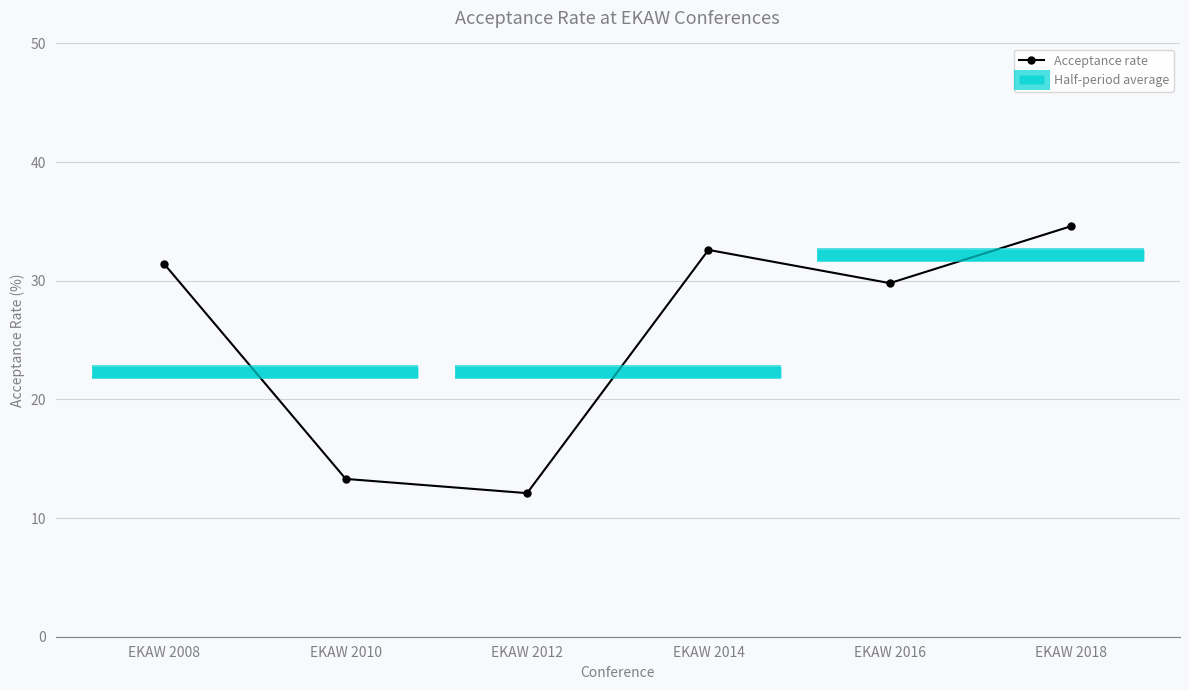

Reading right to left, transcribe all the data shown in this chart.

34.6	29.8	32.6	12.1	13.3	31.4